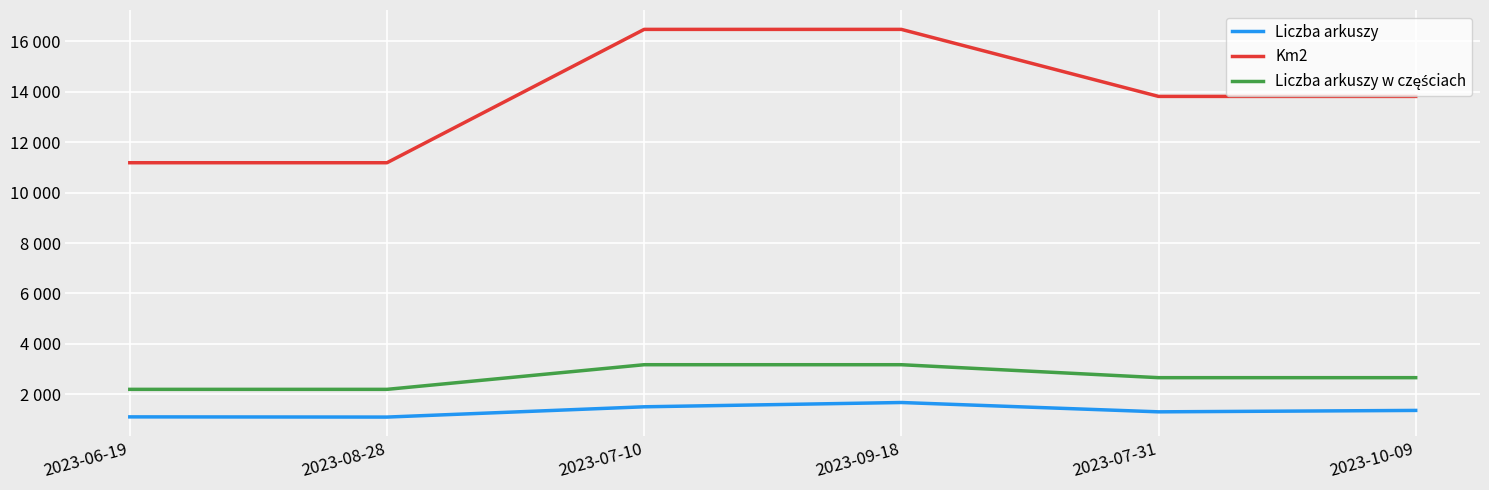

Reading left to right, list all the values displayed in this chart.

Liczba arkuszy: 2023-06-19=1100	2023-08-28=1092	2023-07-10=1500	2023-09-18=1670	2023-07-31=1300	2023-10-09=1356
Km2: 2023-06-19=11186	2023-08-28=11186	2023-07-10=16478	2023-09-18=16478	2023-07-31=13818	2023-10-09=13818
Liczba arkuszy w częściach: 2023-06-19=2192	2023-08-28=2192	2023-07-10=3170	2023-09-18=3170	2023-07-31=2656	2023-10-09=2656